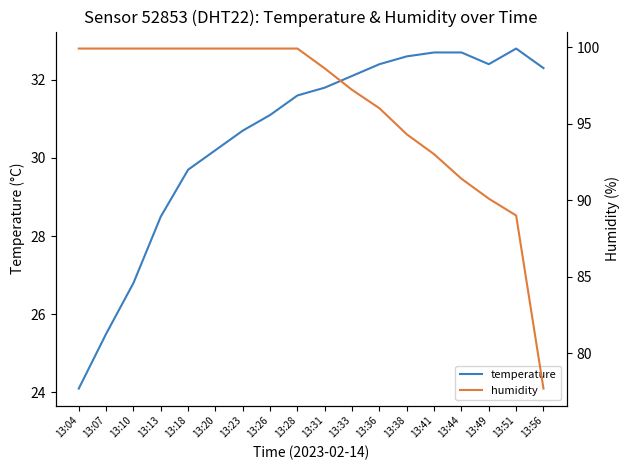

What is the value of the humidity point at the 2nd from the left?

99.9